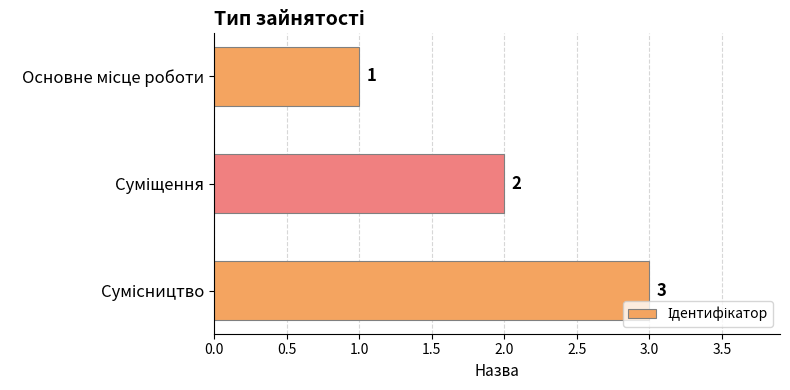

What is the value of the 1st bar from the top?

1